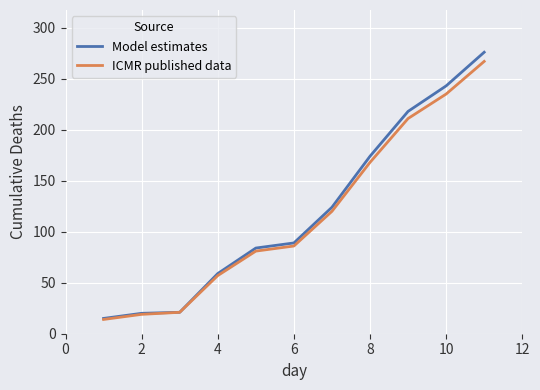

Does the chart display data point markers on the line(s)?

No